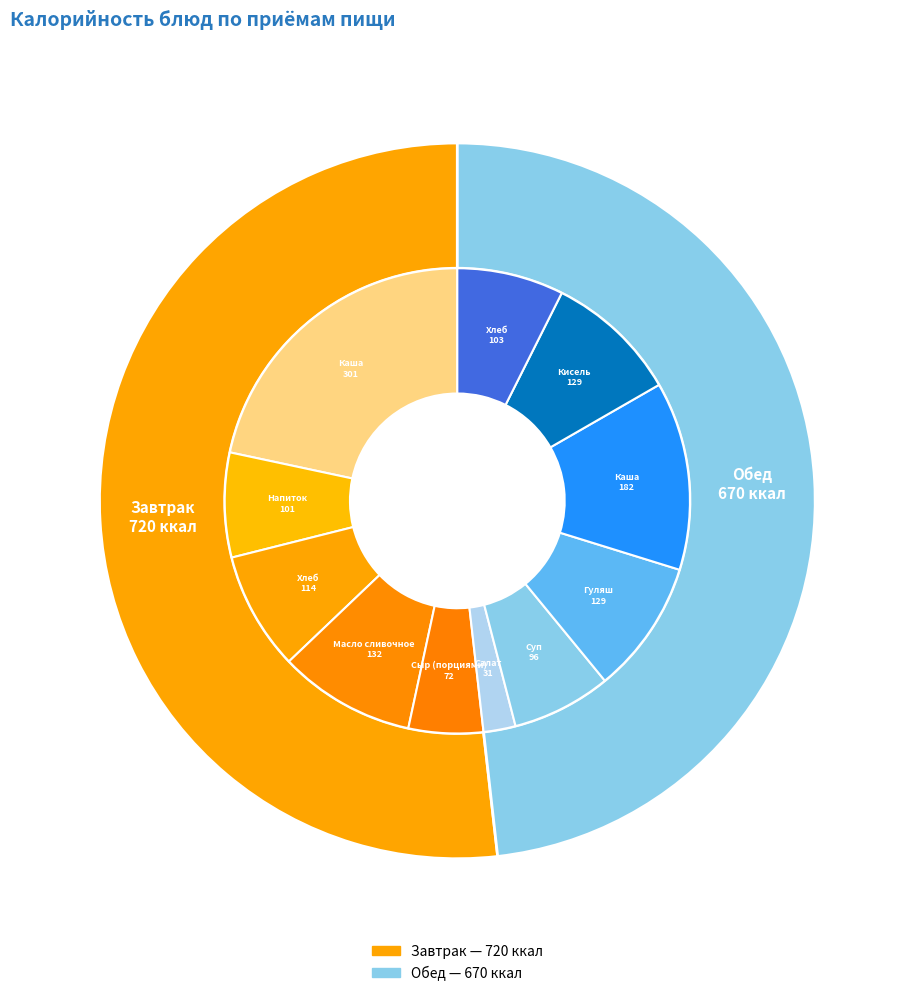

To the nearest percent, what is the difference between the largest and smallest slice percentages?

4%